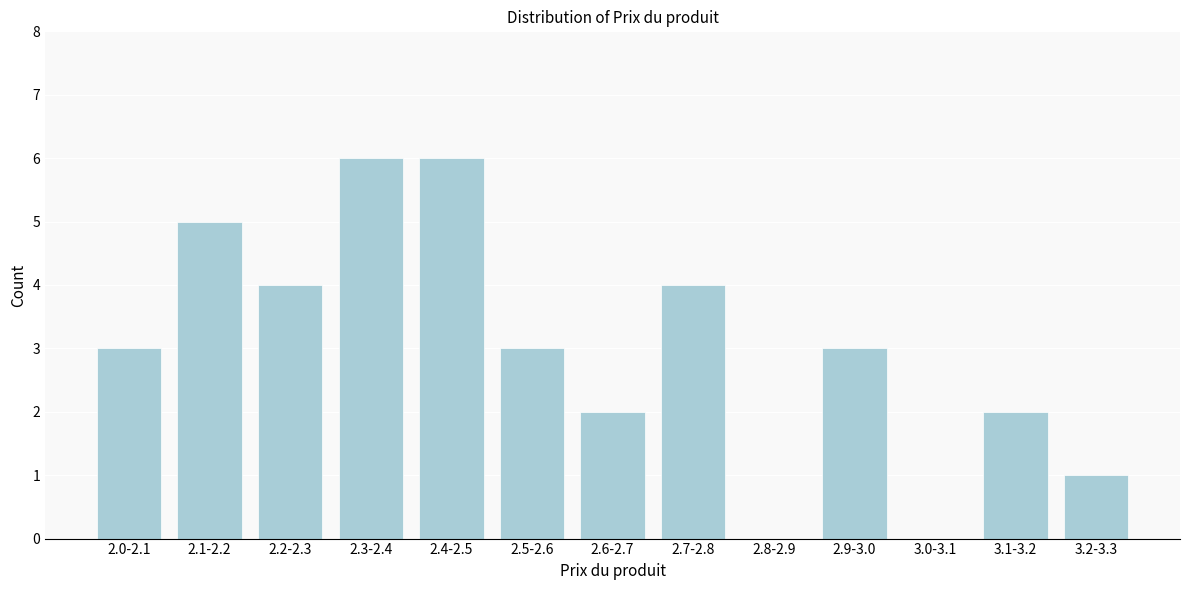

Reading right to left, extract all data points from this chart.

3.2-3.3=1	3.1-3.2=2	3.0-3.1=0	2.9-3.0=3	2.8-2.9=0	2.7-2.8=4	2.6-2.7=2	2.5-2.6=3	2.4-2.5=6	2.3-2.4=6	2.2-2.3=4	2.1-2.2=5	2.0-2.1=3